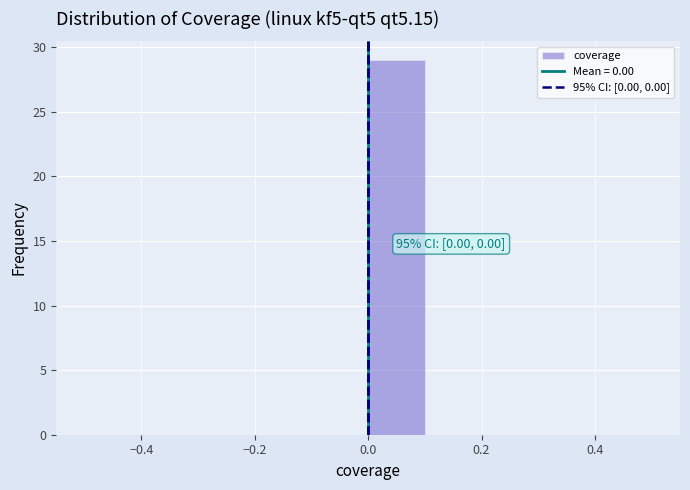

Over which range of the x-axis is the bar tallest?

0.0 to 0.1